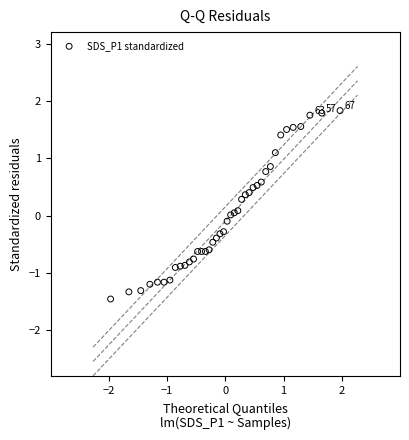

What is the range of X values (max minus min)?

3.9